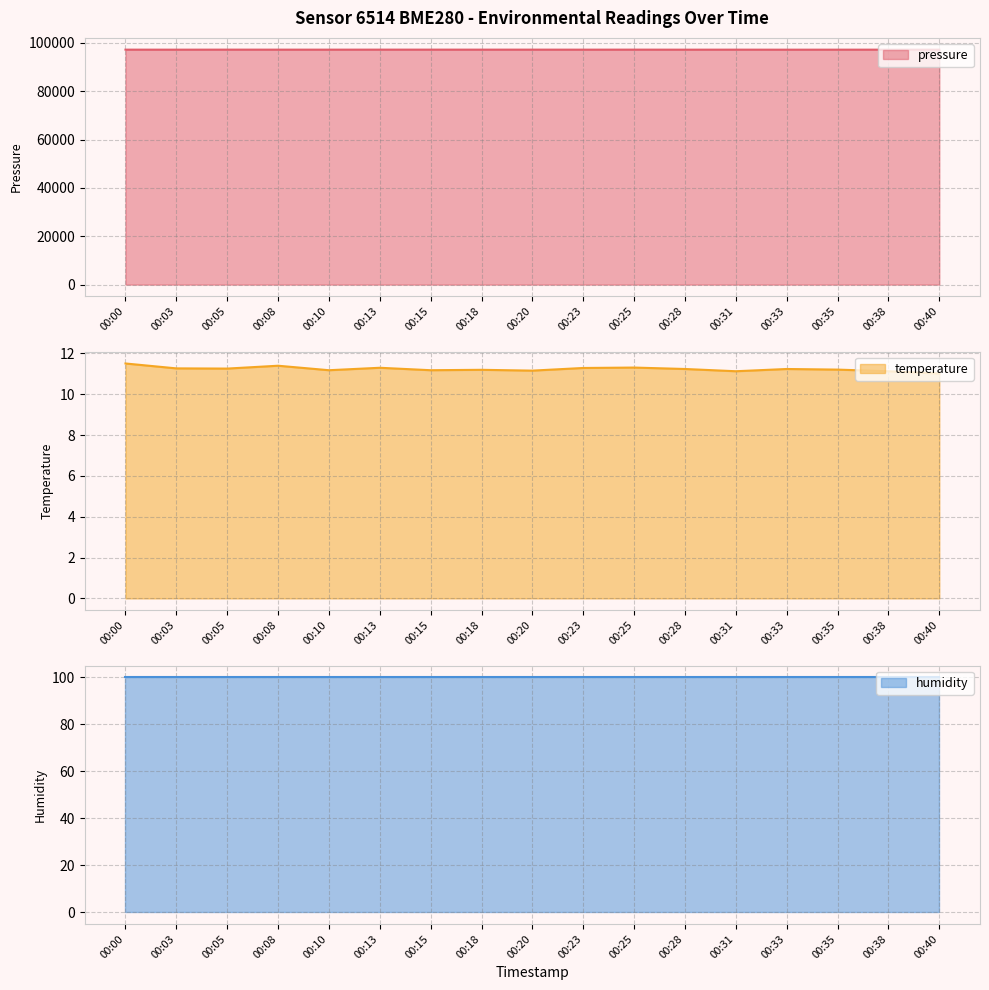

What is the average value of the temperature series?

11.2